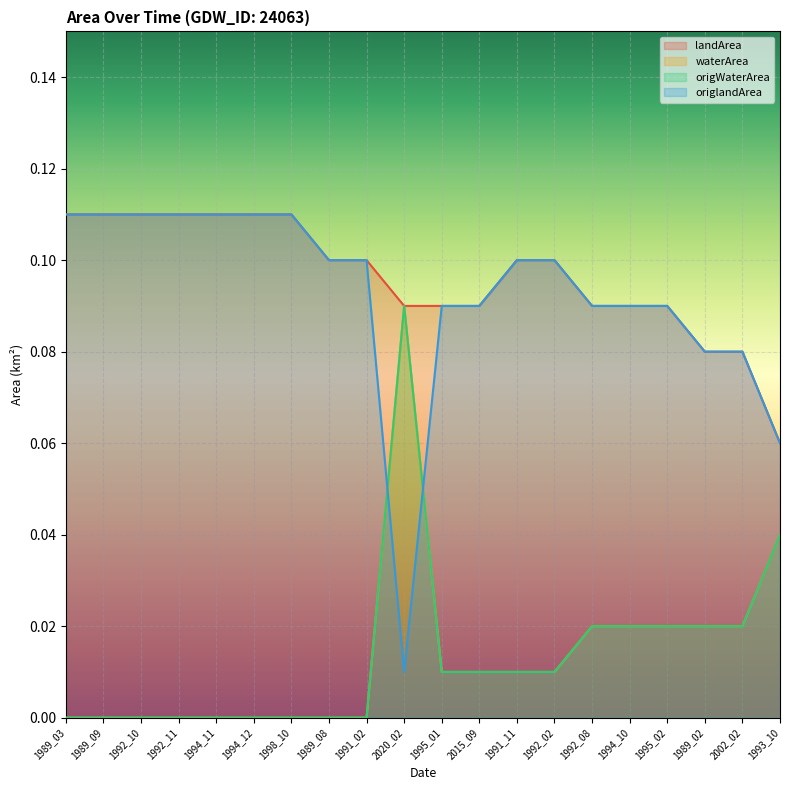

How many landArea values are between 0 and 1?

20